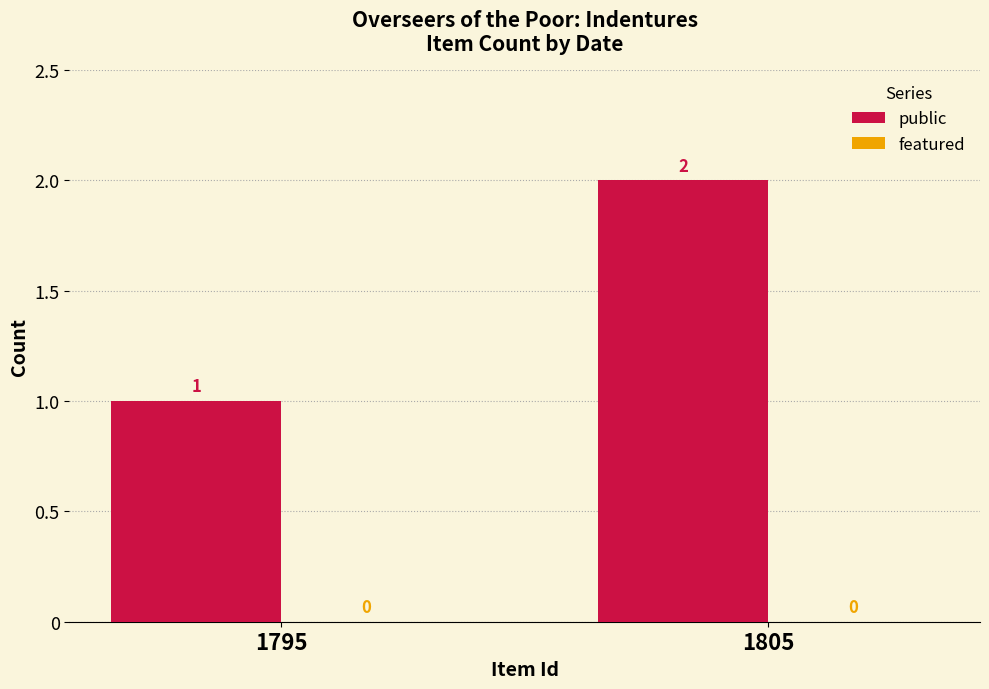

What is the sum of the values at 1795 and 1805?

3